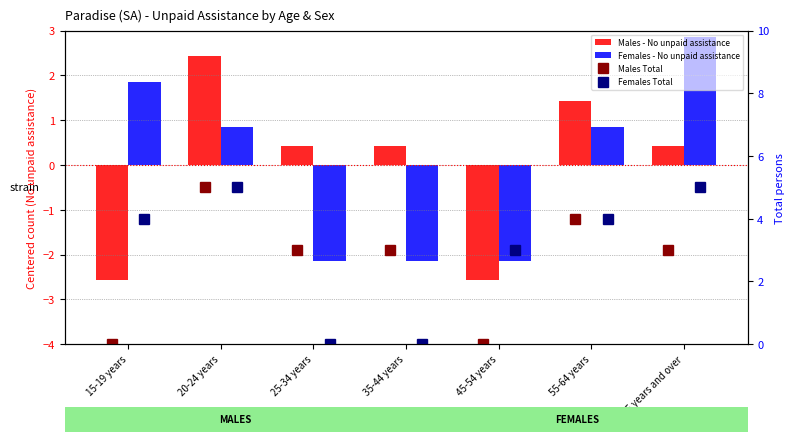

Rank the categories by Females - No unpaid assistance value from lowest to highest.

25-34 years, 35-44 years, 45-54 years, 20-24 years, 55-64 years, 15-19 years, 65 years and over